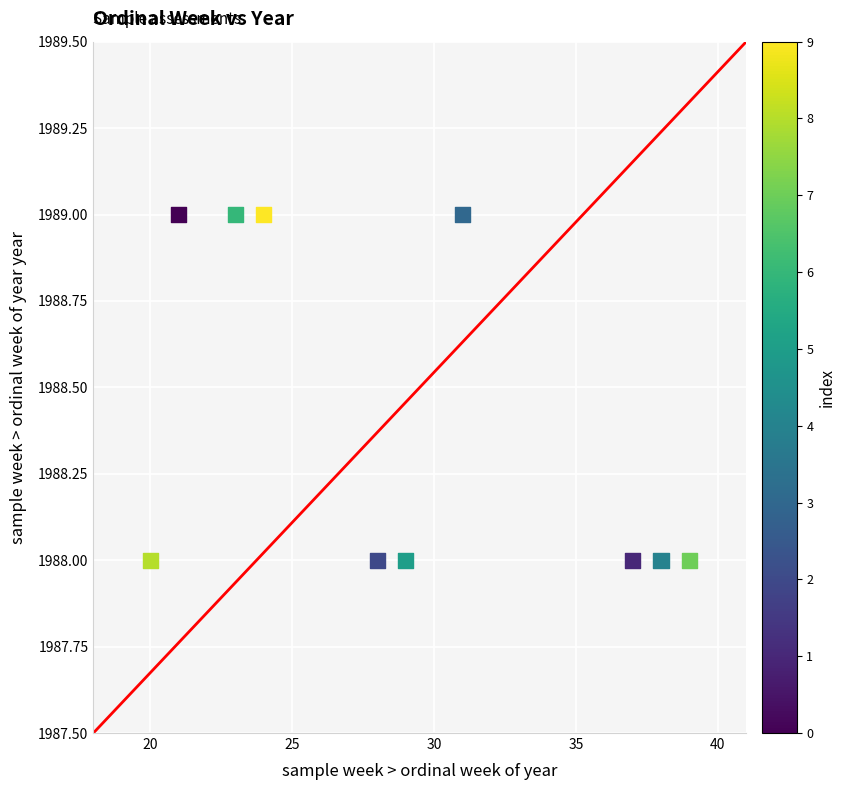

What is the range of X values (max minus min)?

19